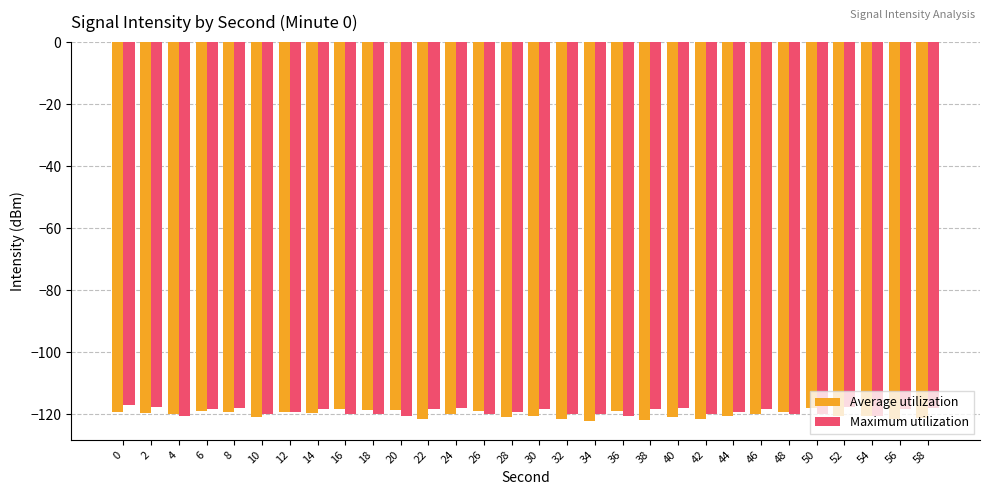

List the series in order of their peak value, lowest first.

Average utilization, Maximum utilization